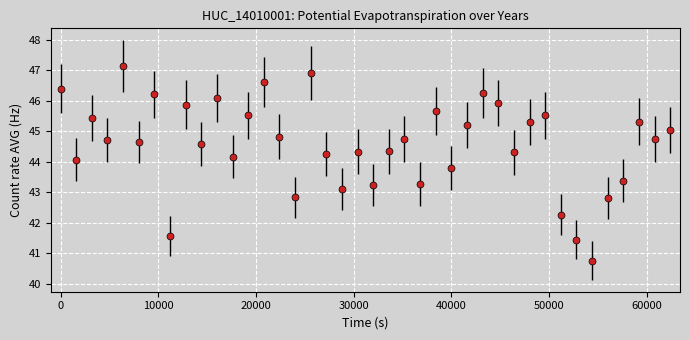

What is the average value?

44.6